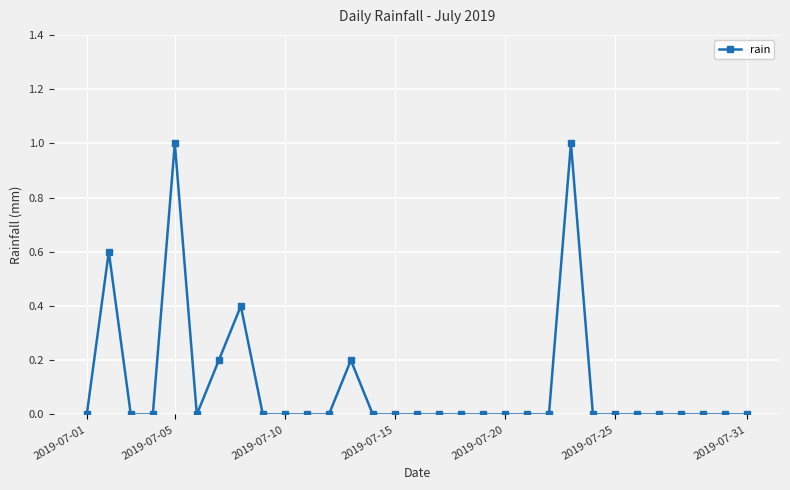

True or false: there are more than 2 points higher than both neighbors.

True